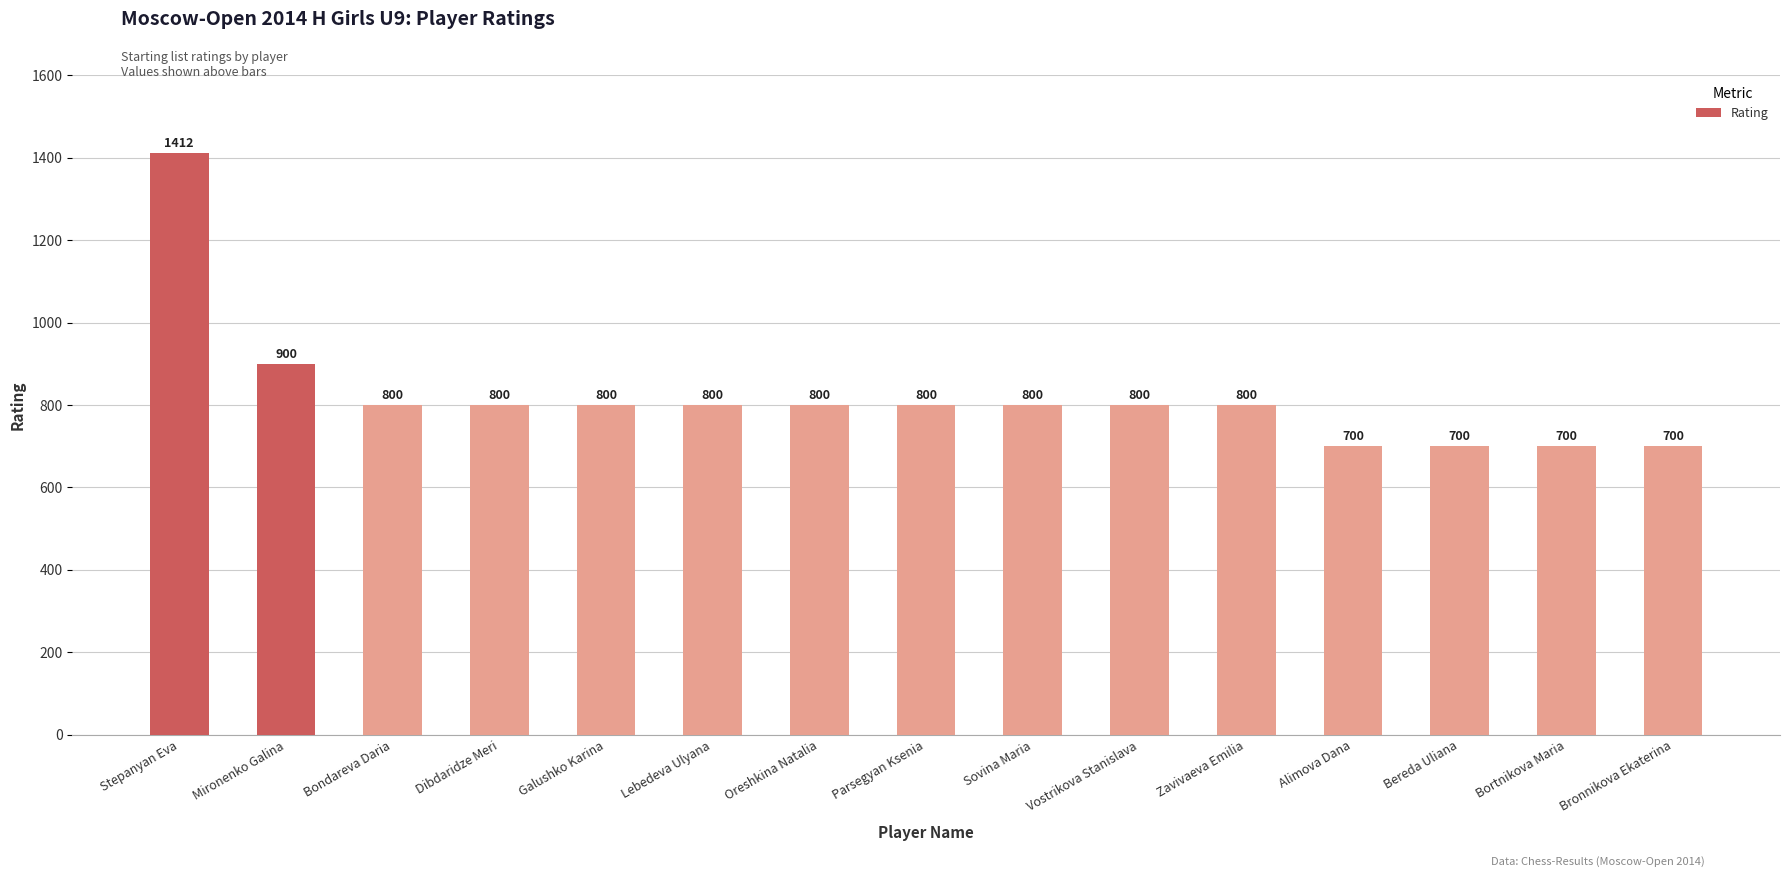

What is the sum of the values at Stepanyan Eva and Lebedeva Ulyana?

2212